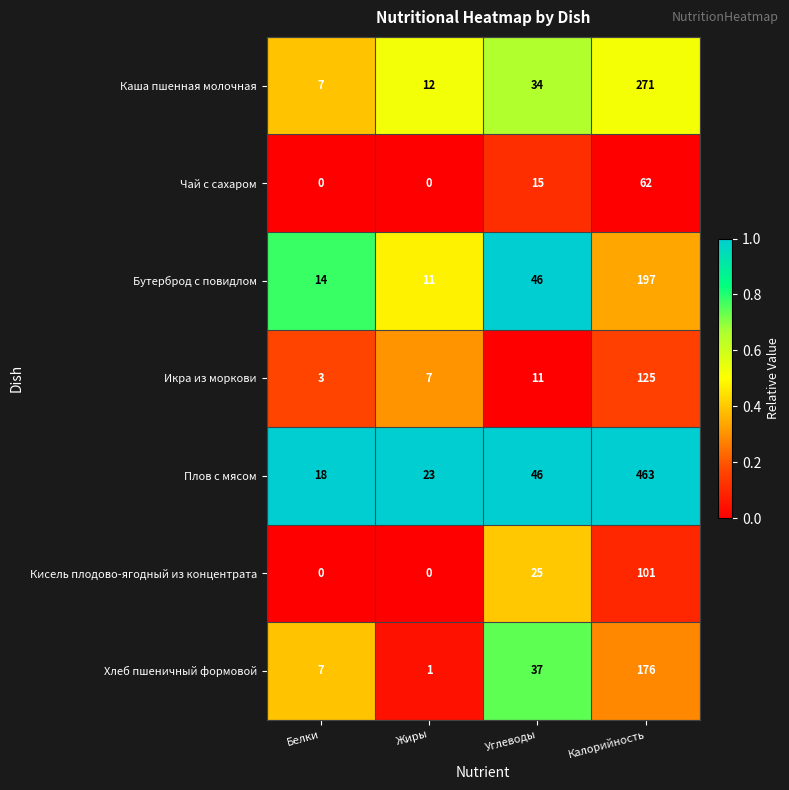

Is it true that Чай с сахаром equals 110 at Калорийность?

False